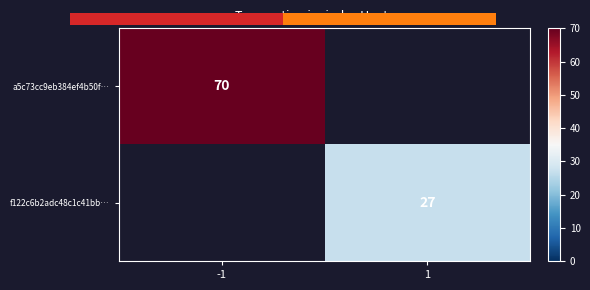

Is it true that f122c6b2adc48c1c41bb… equals 27 at 1?

True